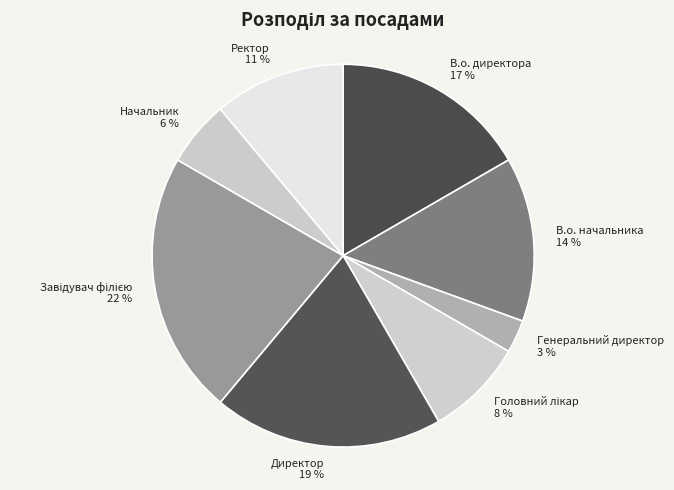

To the nearest percent, what is the difference between the Начальник and Генеральний директор slice percentages?

3%